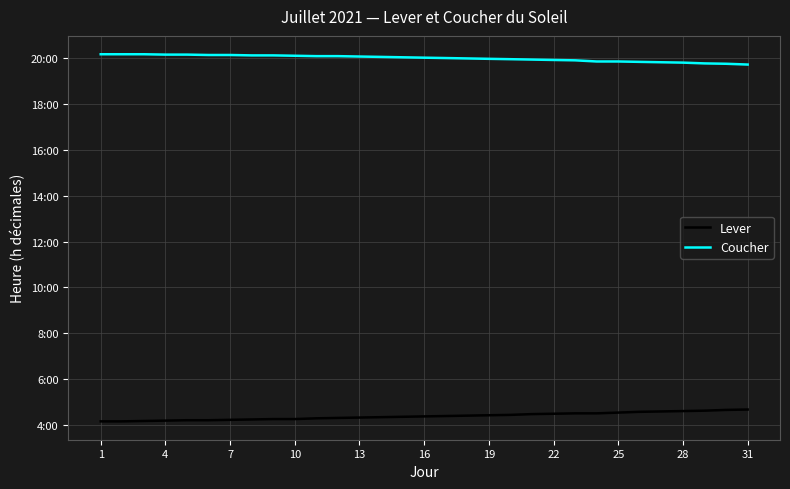

True or false: Coucher has more than 2 interior local peaks.

False